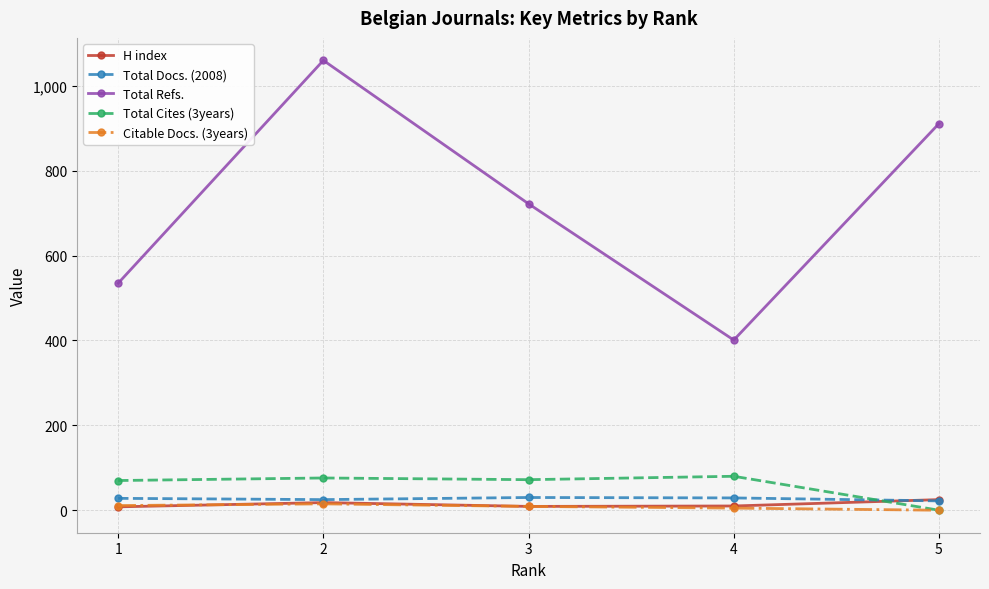

True or false: Total Docs. (2008) and Total Refs. intersect in this chart.

False